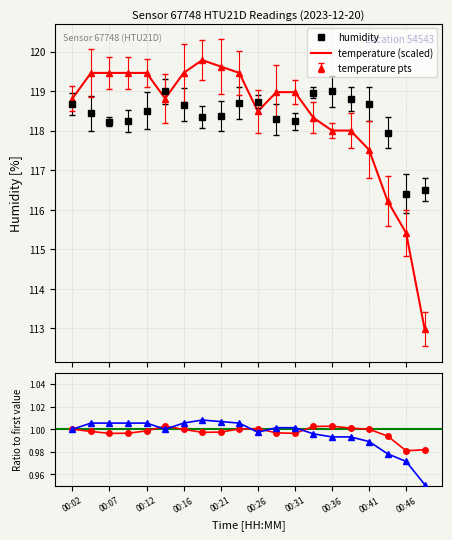

True or false: humidity has a value of 39.3 at 00:31.

False